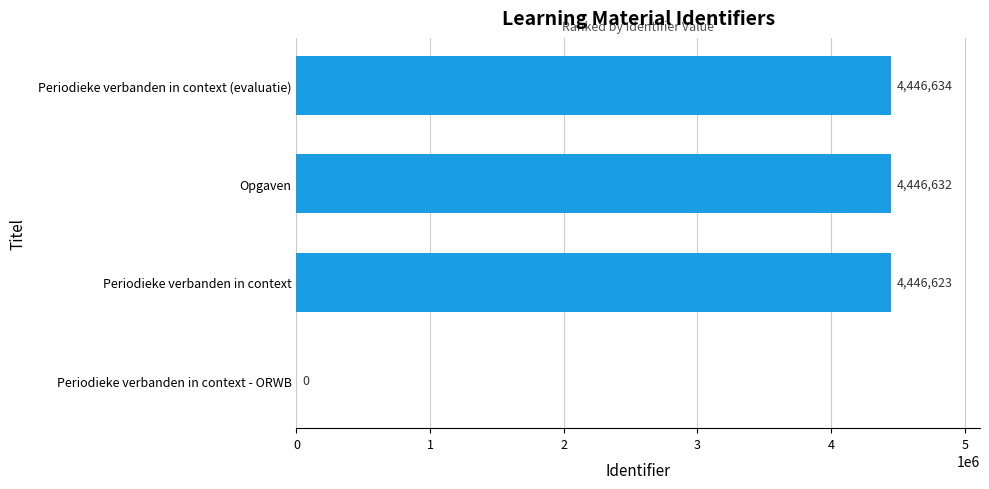

What is the change in value from Periodieke verbanden in context - ORWB to Opgaven?

+4446632